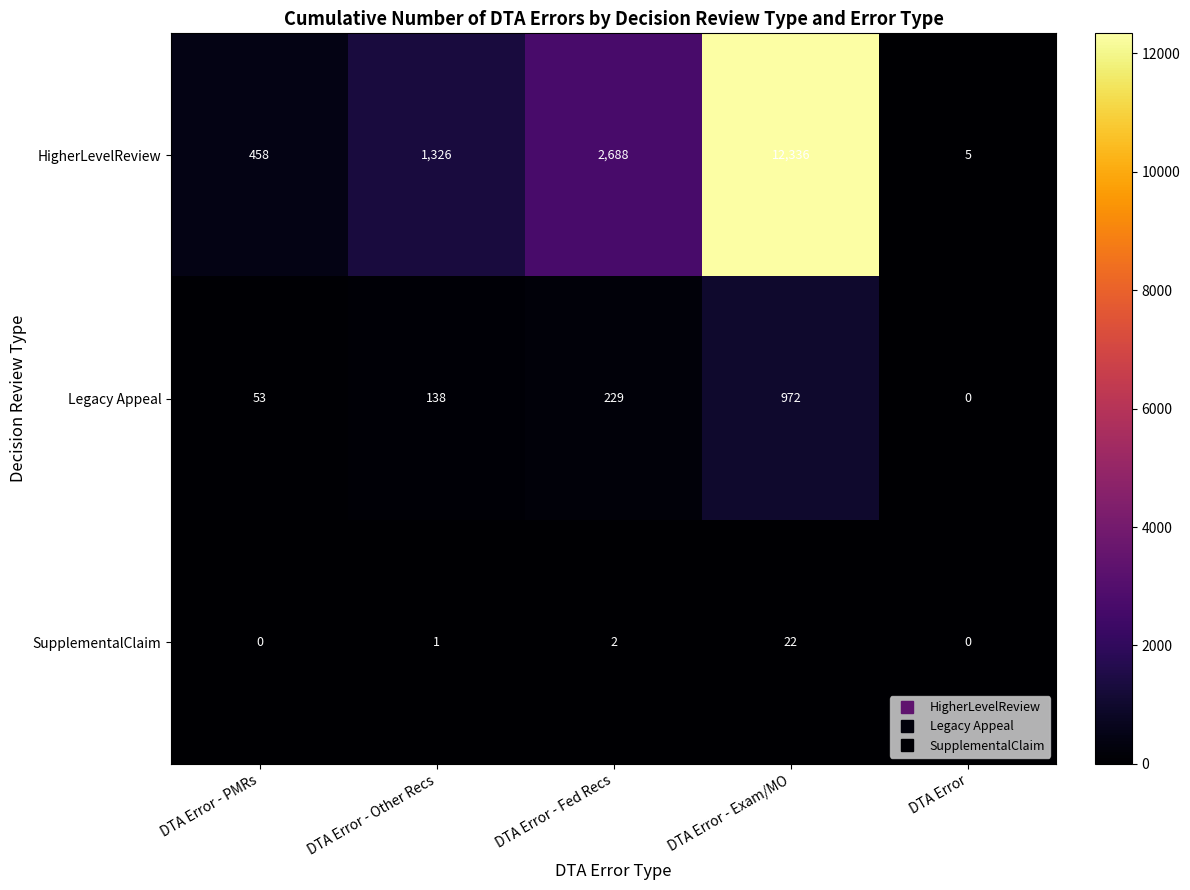

Which series has the largest range (max minus min)?

HigherLevelReview